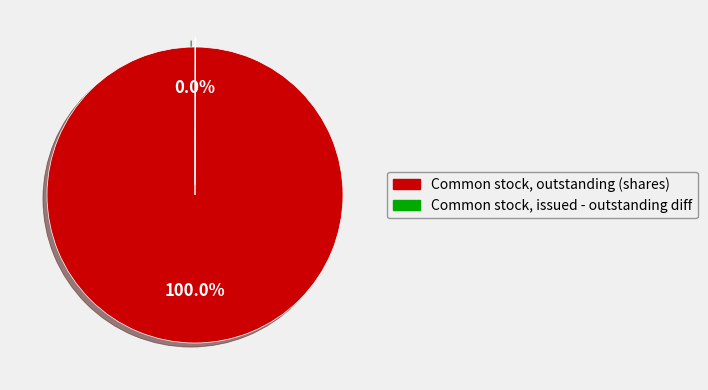

Does any single category account for the majority?

Yes